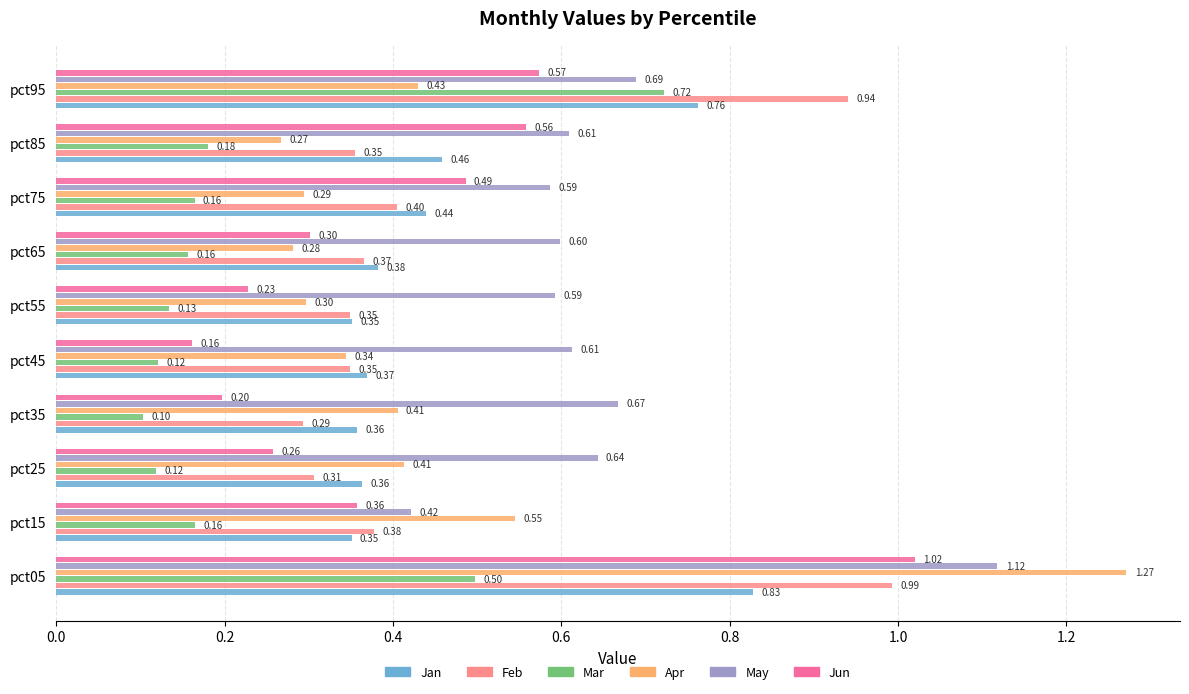

Rank the series by their maximum value, from lowest to highest.

Mar, Jan, Feb, Jun, May, Apr